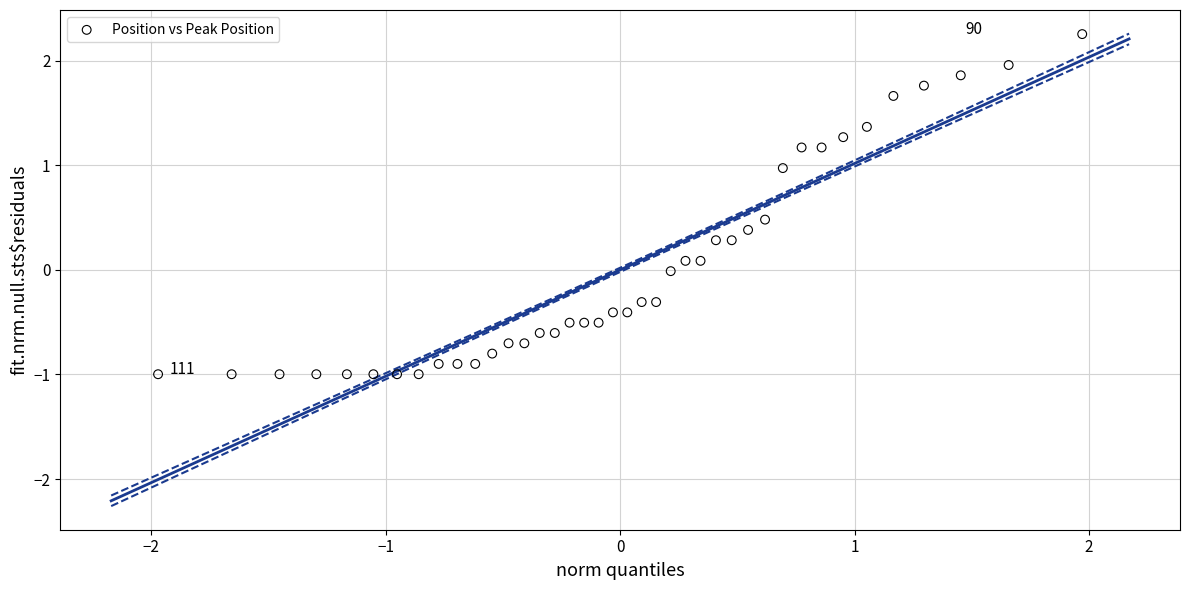

What is the range of X values (max minus min)?

3.9